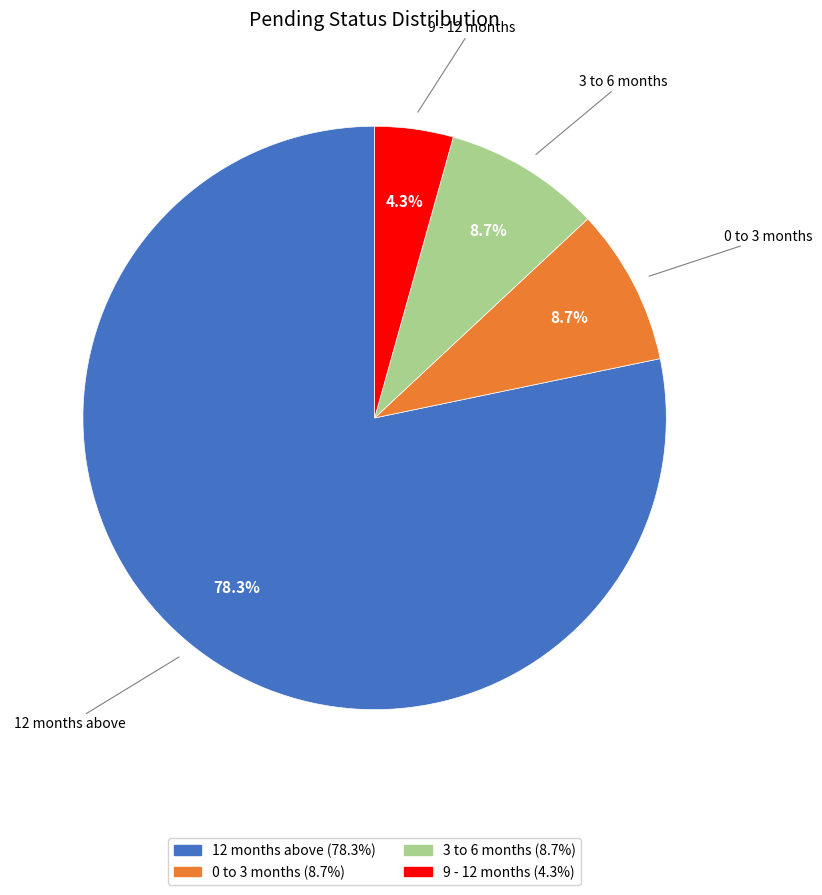

What is the majority slice?

12 months above